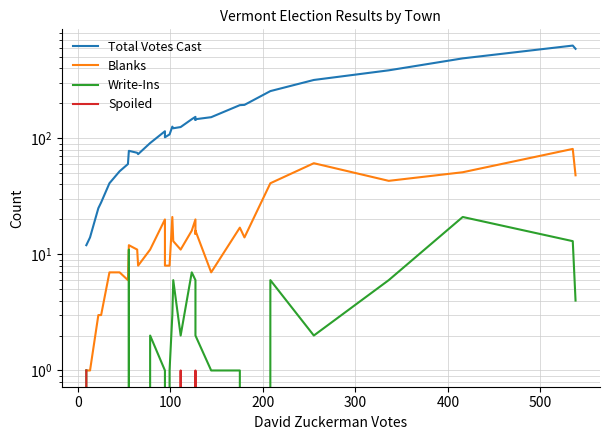

What is the difference between the maximum and second lowest values in the Spoiled series?

1